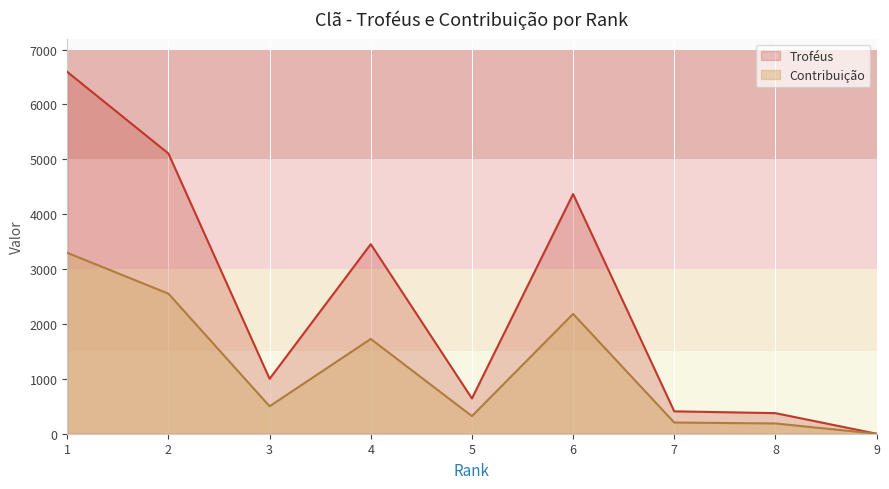

What value does the Troféus series have at 3, to the nearest 10?

1000